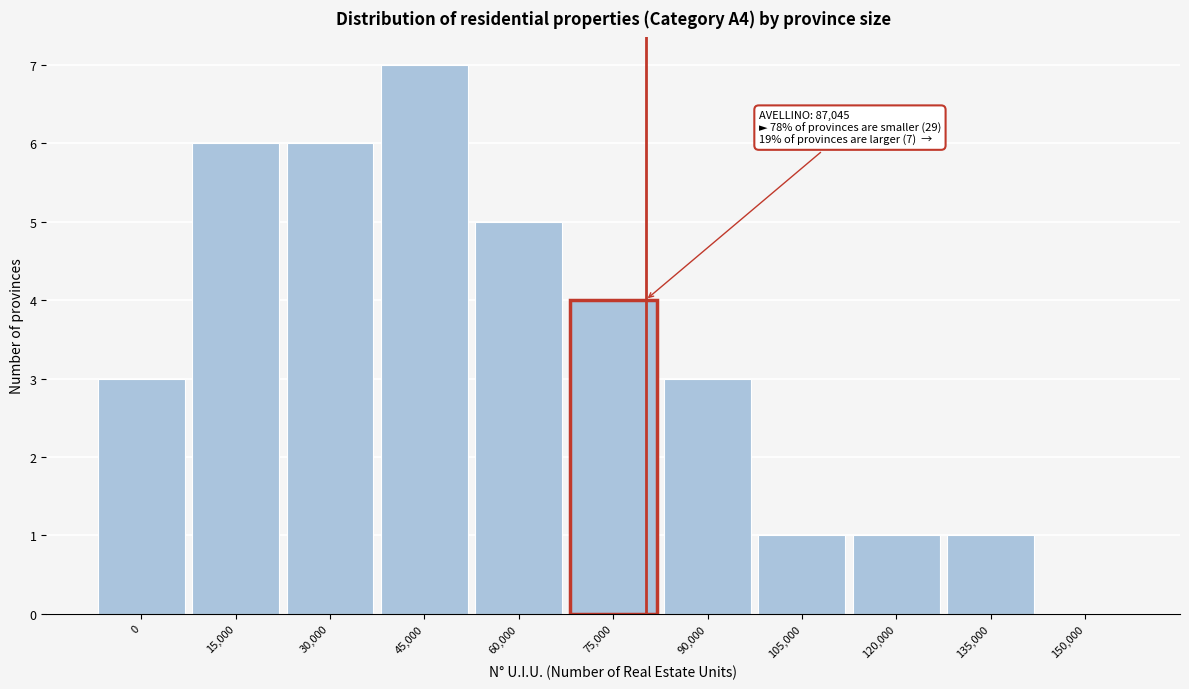

Reading left to right, list all the values displayed in this chart.

0=3	15,000=6	30,000=6	45,000=7	60,000=5	75,000=4	90,000=3	105,000=1	120,000=1	135,000=1	150,000=0